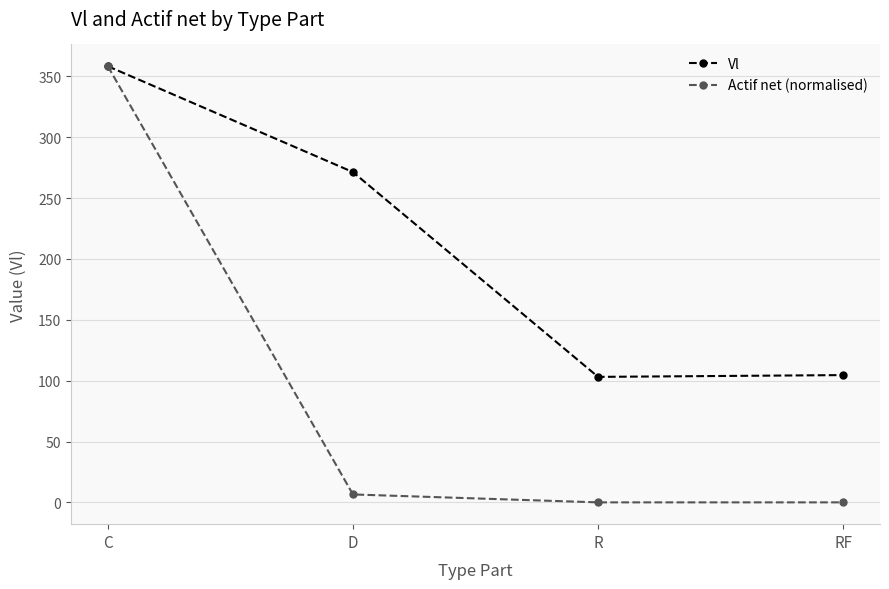

What is the label of the 1st point from the left?

C